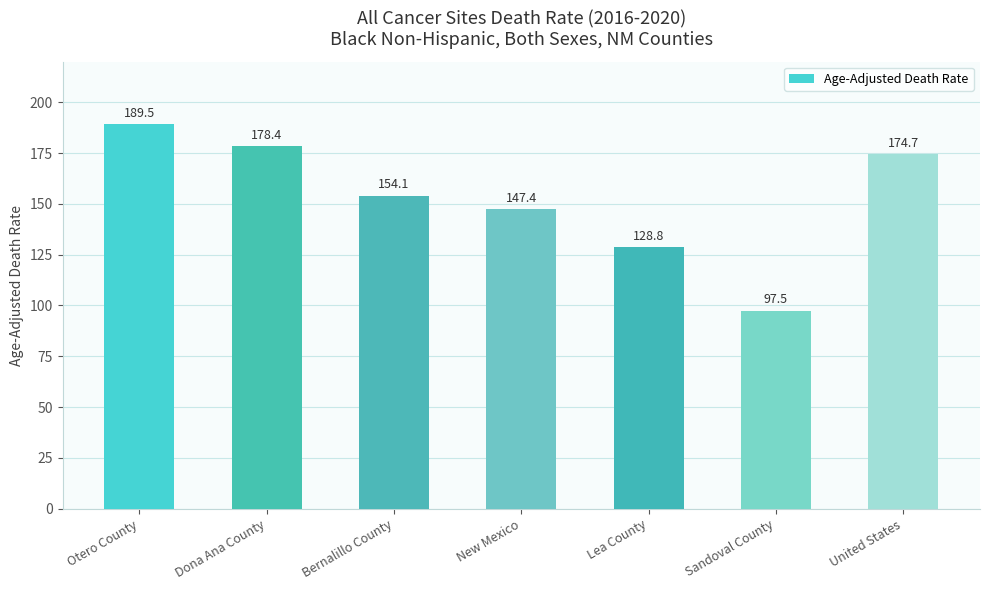

Reading left to right, extract all data points from this chart.

189.5	178.4	154.1	147.4	128.8	97.5	174.7